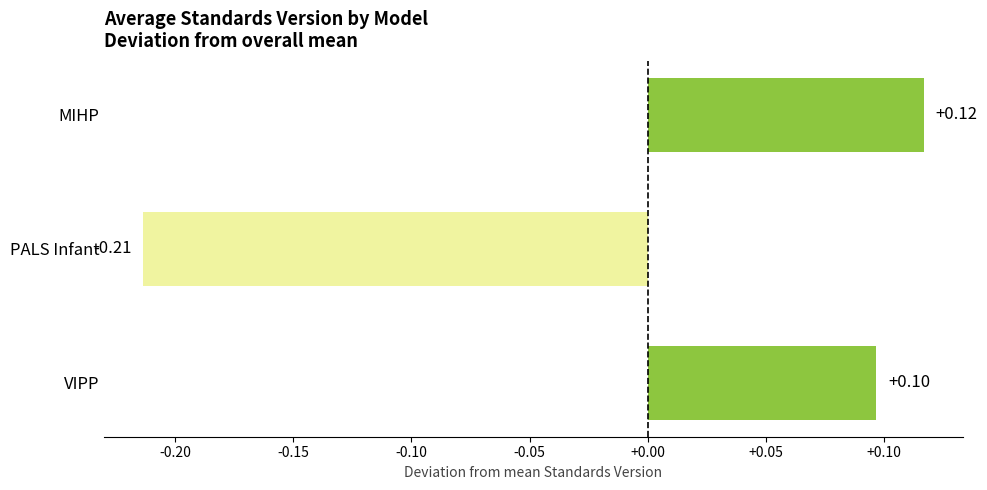

Between PALS Infant and MIHP, which is larger?

MIHP